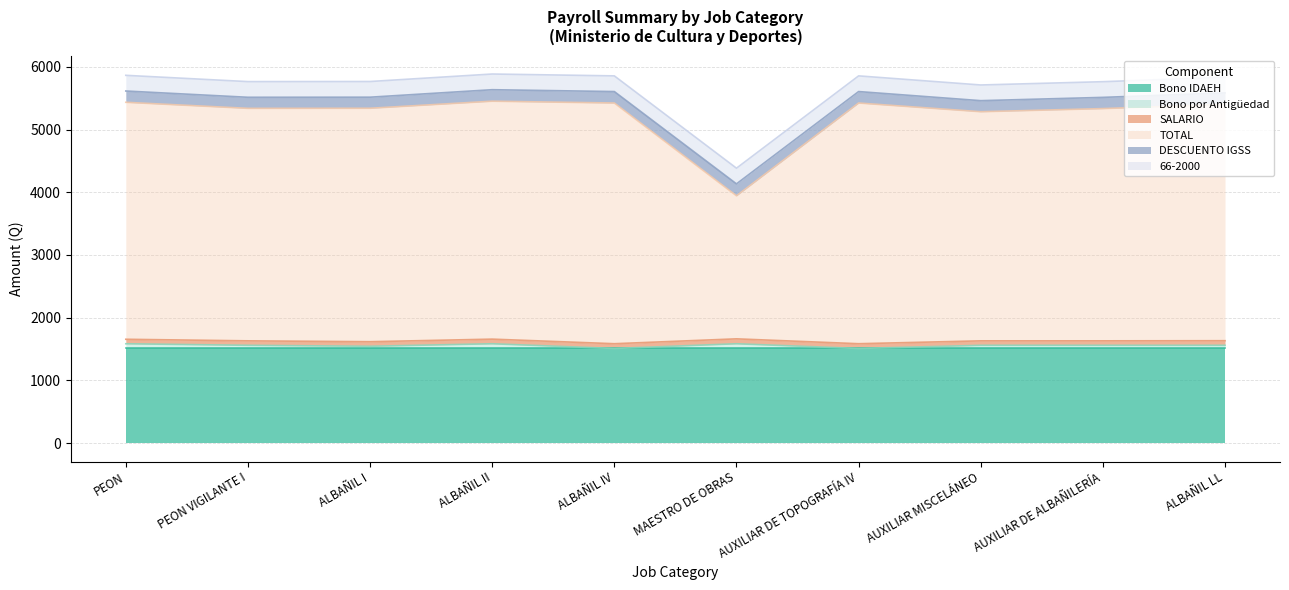

Rank the categories by Bono por Antigüedad value from lowest to highest.

ALBAÑIL IV, AUXILIAR DE TOPOGRAFÍA IV, ALBAÑIL I, PEON VIGILANTE I, AUXILIAR MISCELÁNEO, AUXILIAR DE ALBAÑILERÍA, ALBAÑIL LL, PEON, ALBAÑIL II, MAESTRO DE OBRAS